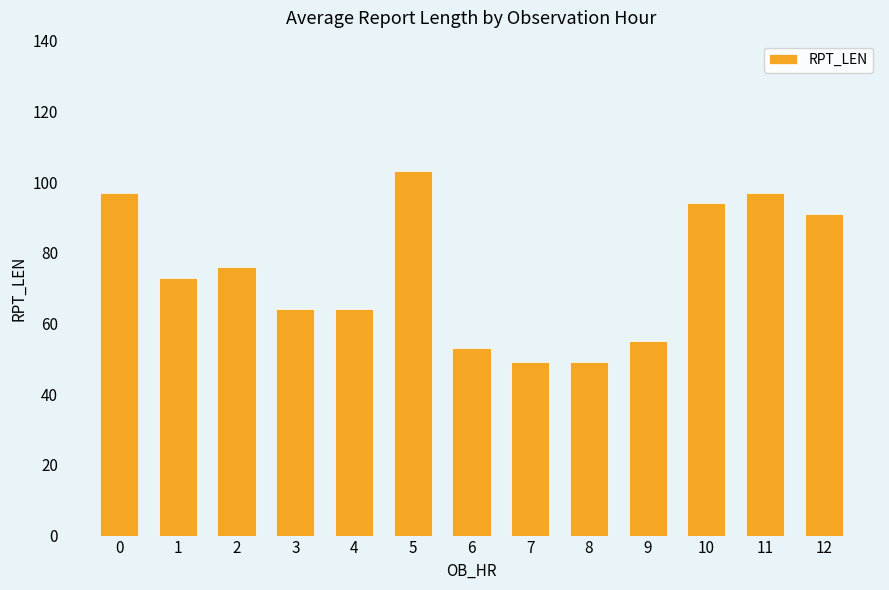

The value at 1 is 73. True or false?

True